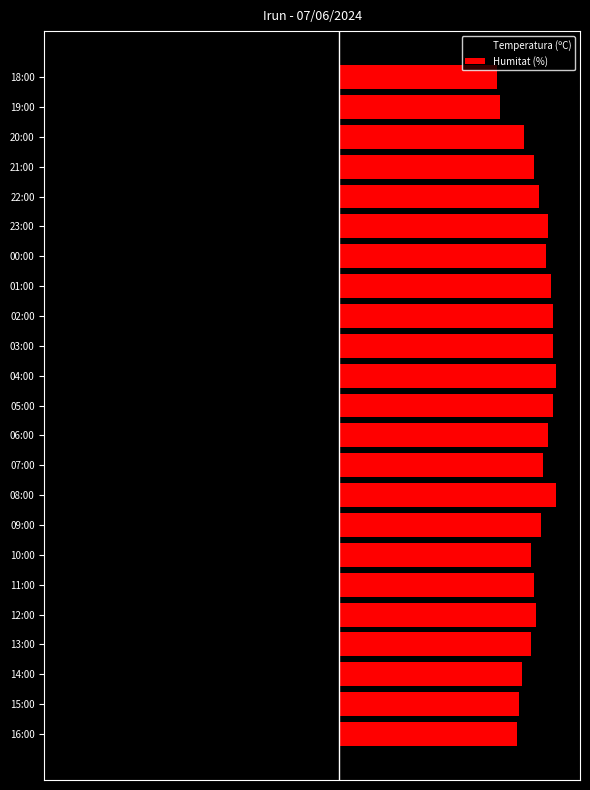

At 14:00, list the series in order from largest to smallest.

Humitat (%), Temperatura (ºC)